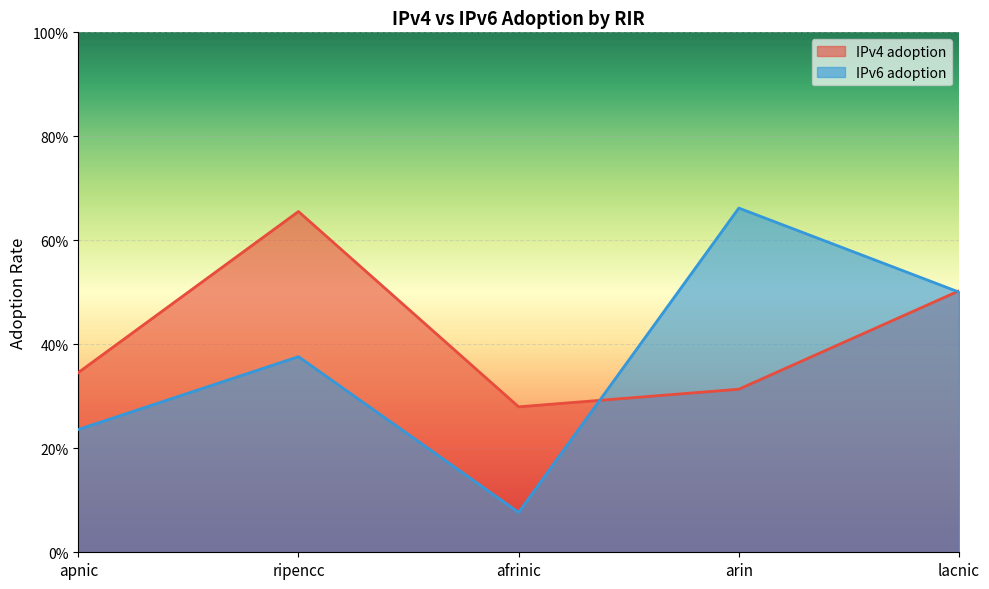

What is the sum of the IPv4 adoption values at arin and lacnic?

0.8